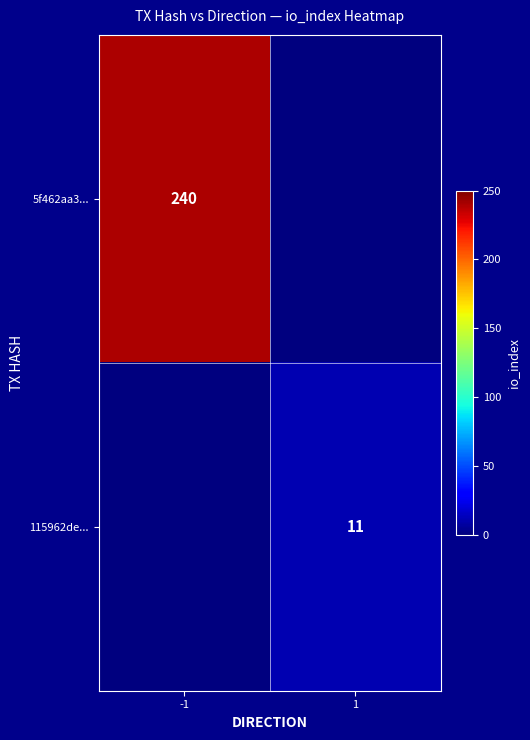

The 115962de... series shows 3 at 1. True or false?

False